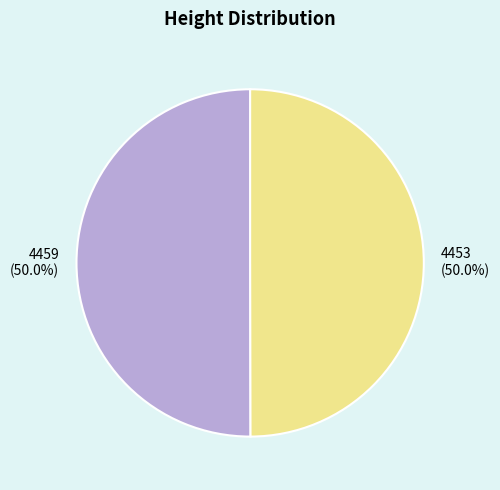

Approximately how many times larger is the value at 4453 compared to 4459?

1.0